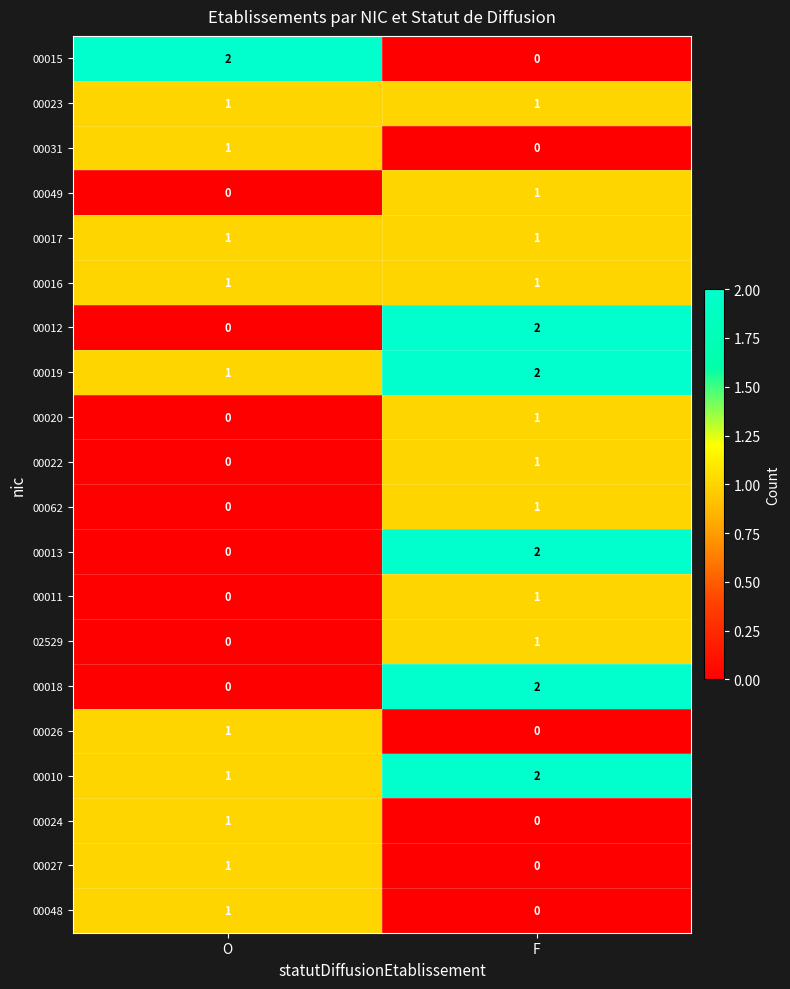

What is the sum of all 00019 values?

3